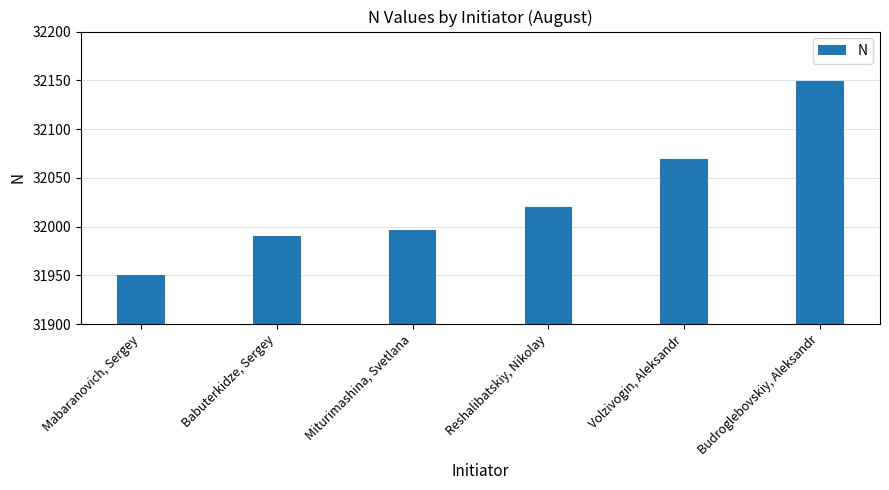

How many values are below 32020?

3